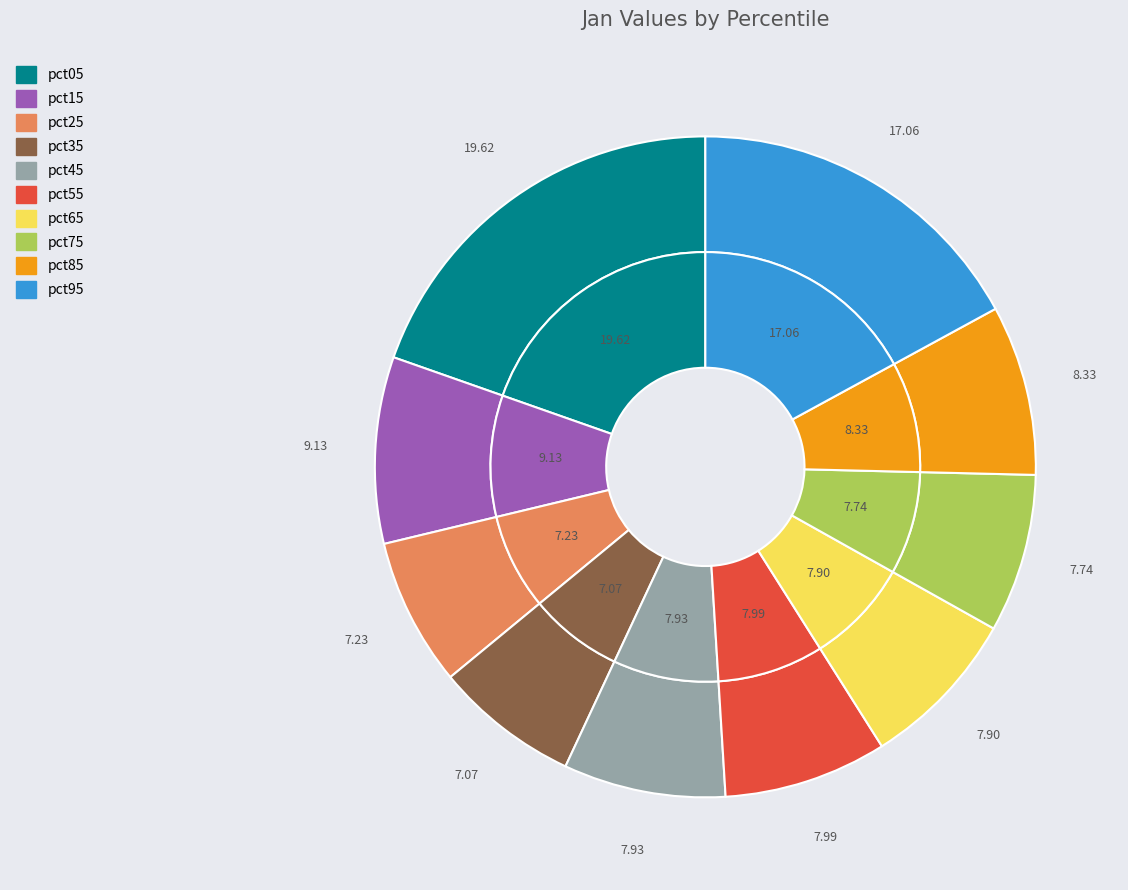

True or false: pct75 accounts for 8% of the total.

True